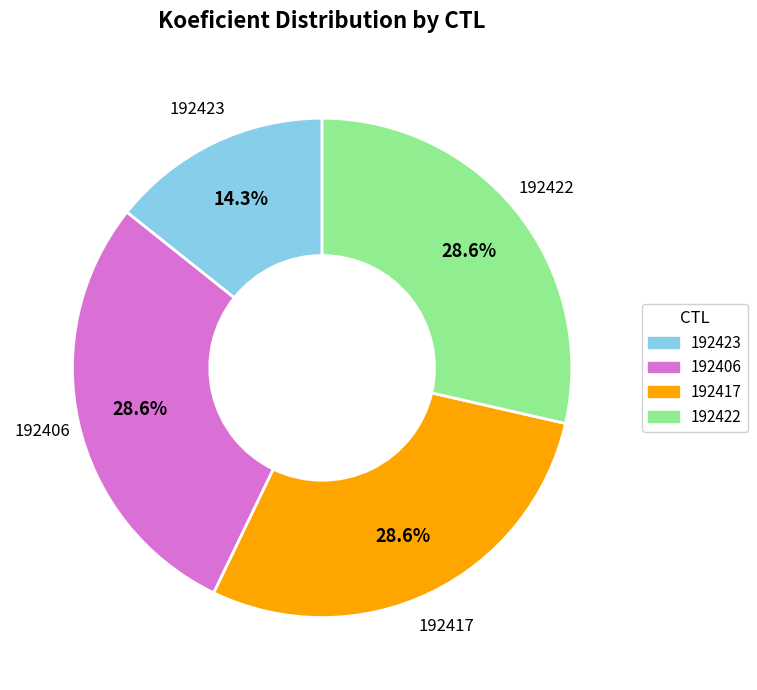

True or false: 192406 accounts for 34% of the total.

False